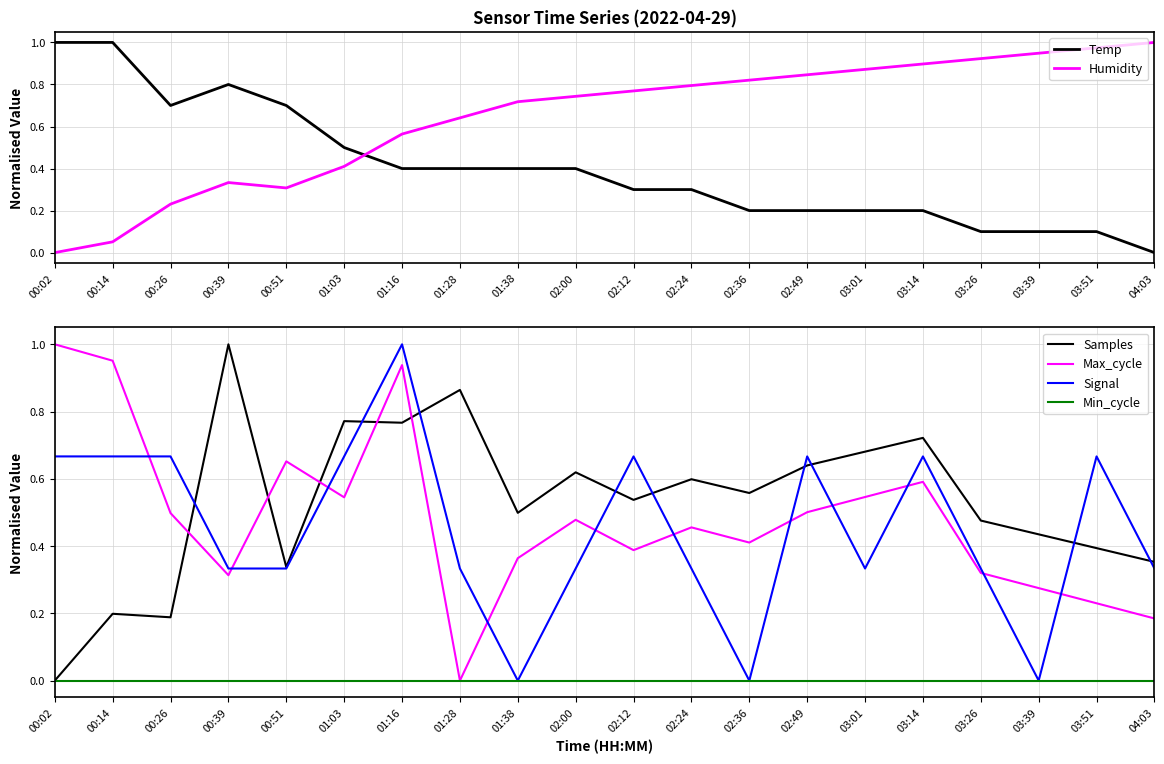

What is the difference between the Temp values at 03:26 and 02:24?

0.2